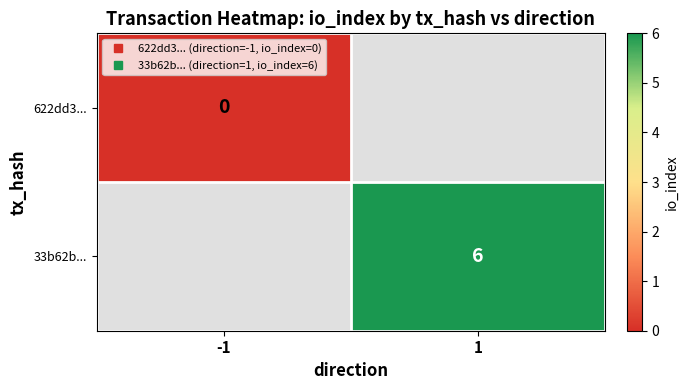

Which category has the highest value across all series?

1